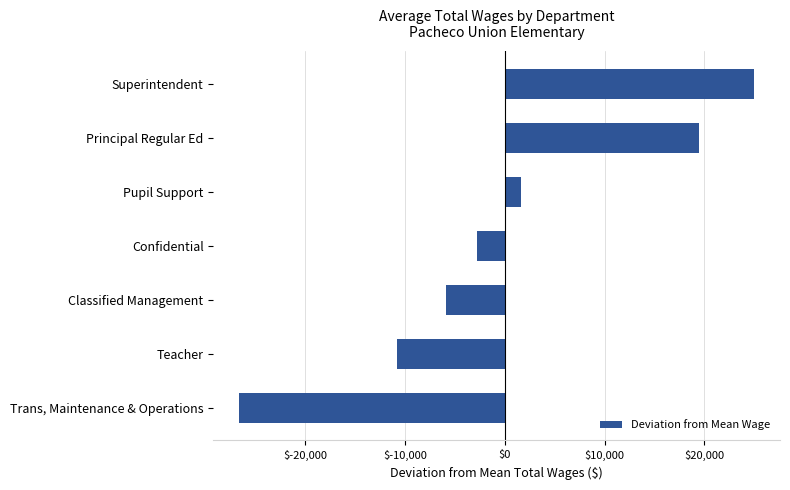

What is the difference between the second highest and second lowest values?

30293.9